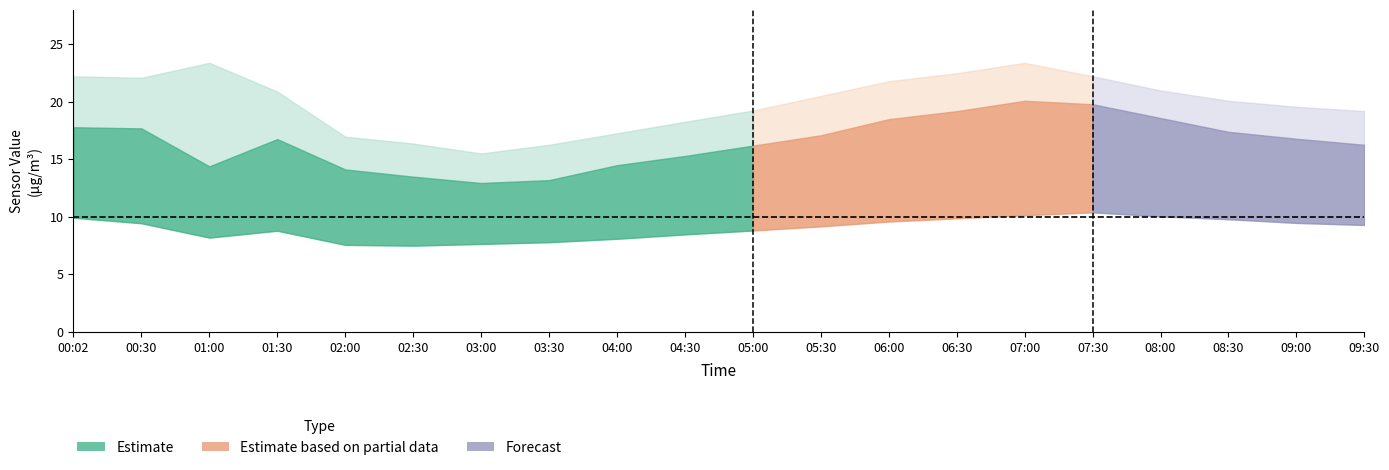

What position from the left is 02:30?

6